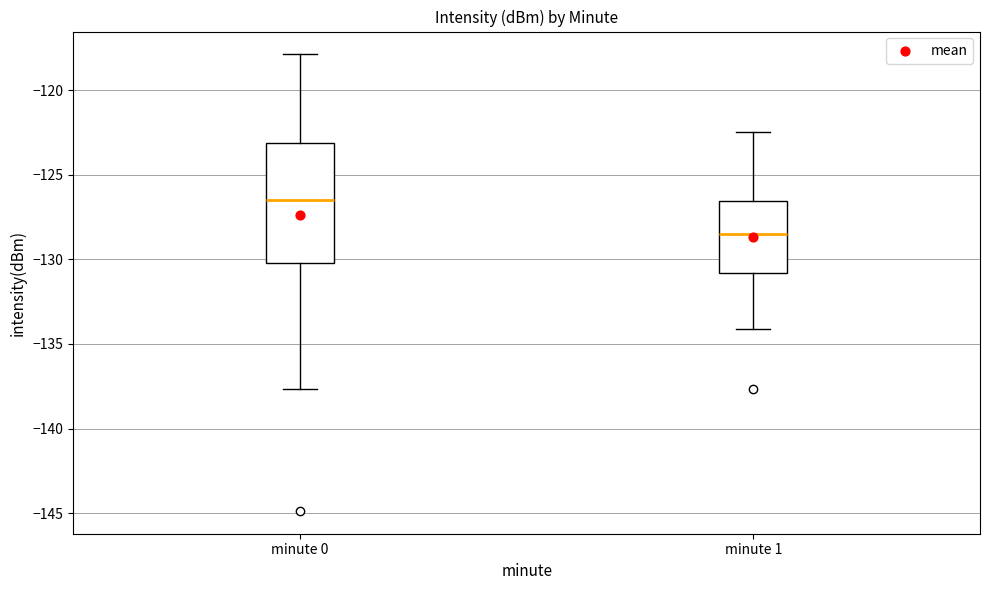

Where is the lower edge of the box for minute 1 on the y-axis? The values are not printed on the chart, so give them approximately, as read against the axis.

-131.0